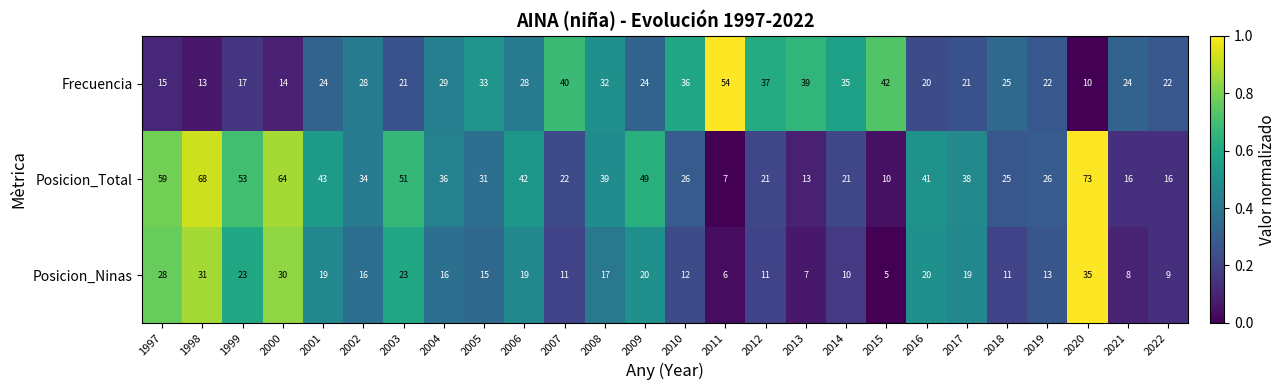

At which label is Posicion_Total closest to 40?

2008